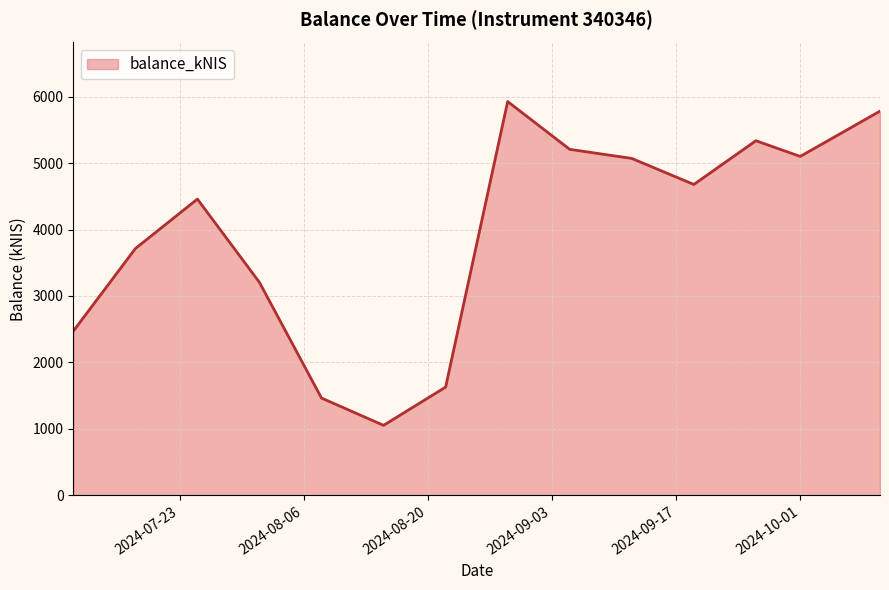

What is the difference between the maximum and minimum values?

4872.8